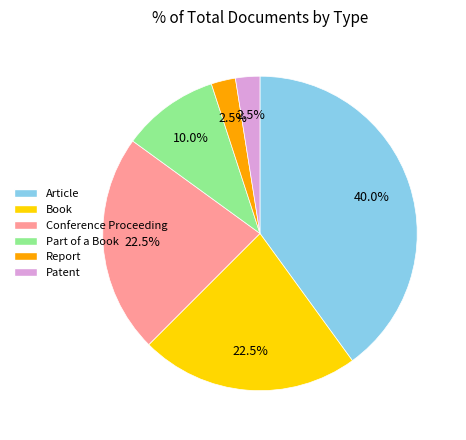

To the nearest percent, what is the average slice percentage?

17%